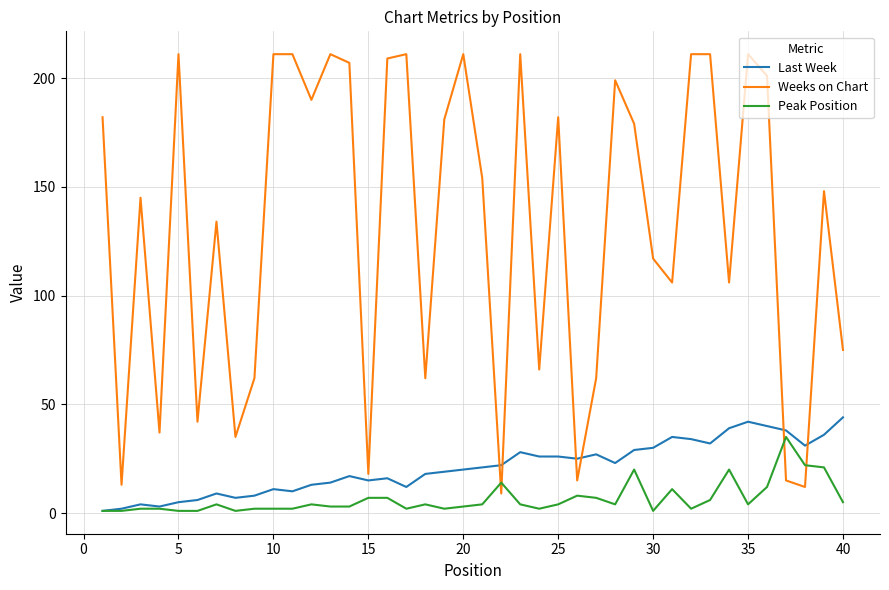

Which series has the largest range (max minus min)?

Weeks on Chart